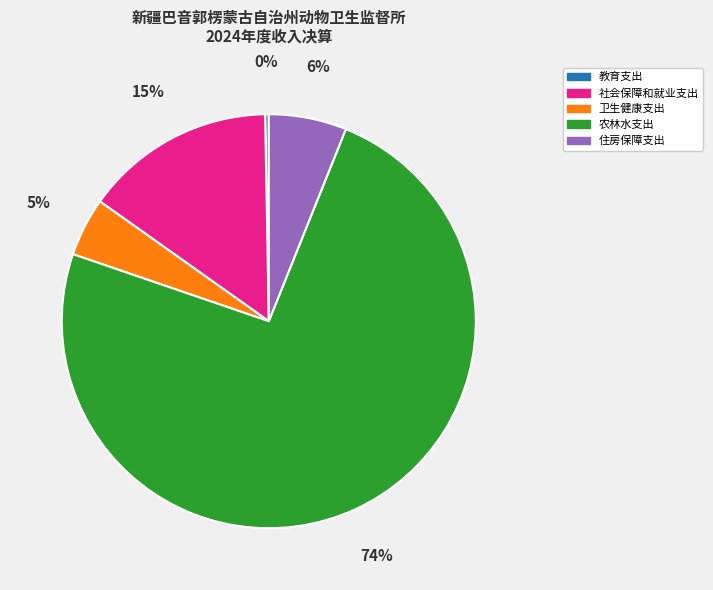

Count the number of slices in the pie.

5